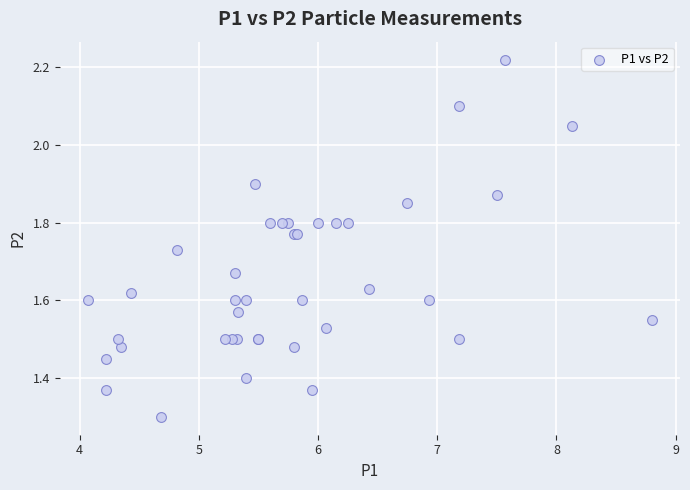

What Y value in the scatter plot is closest to 1?

1.3